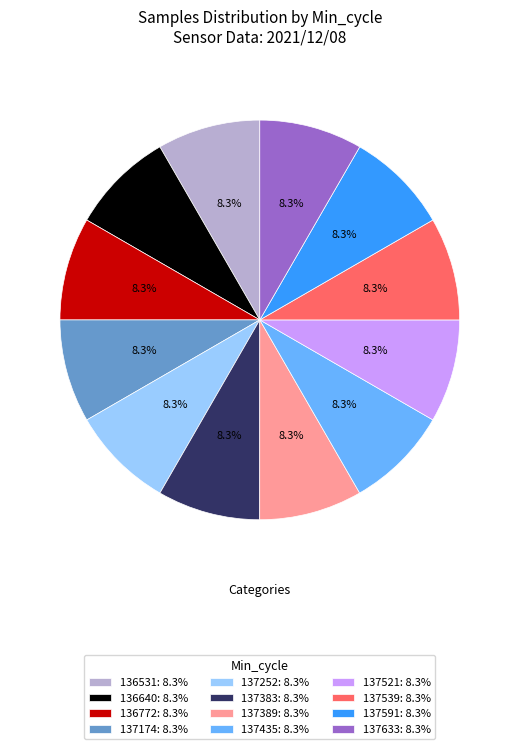

Does any single category account for the majority?

No